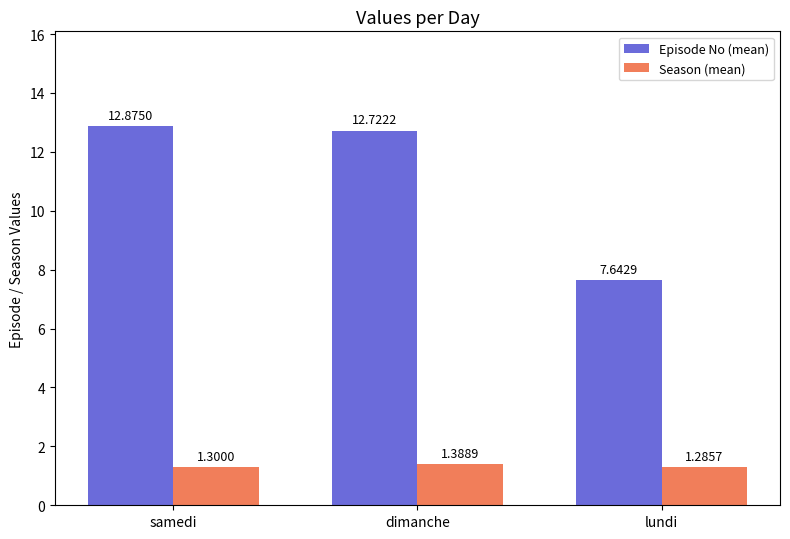

At which label is Season (mean) closest to 1?

lundi